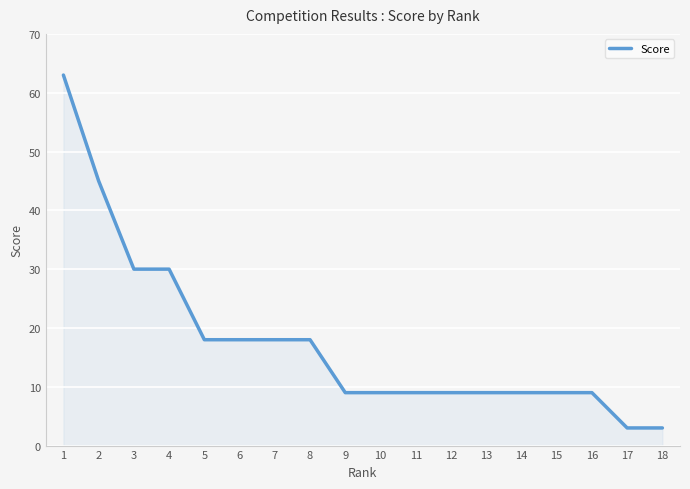

Reading left to right, extract all data points from this chart.

63	45	30	30	18	18	18	18	9	9	9	9	9	9	9	9	3	3